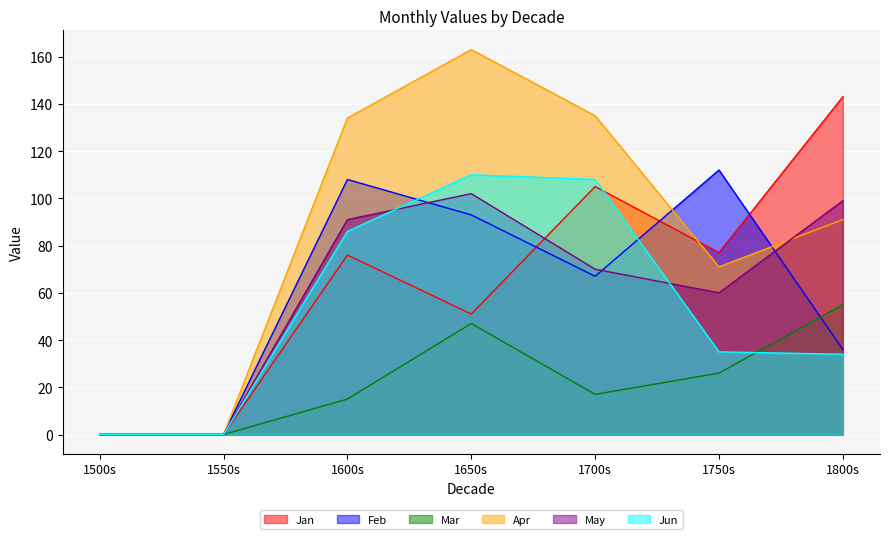

What is the maximum value shown in the chart?

163